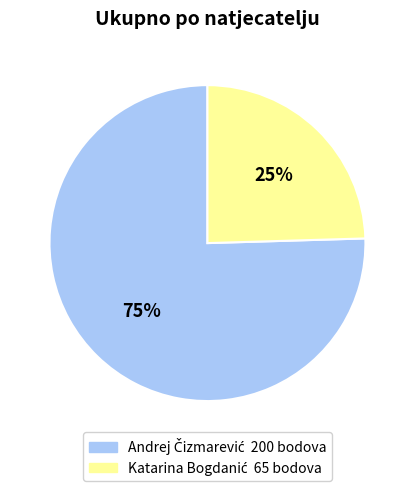

How many segments does this pie chart have?

2